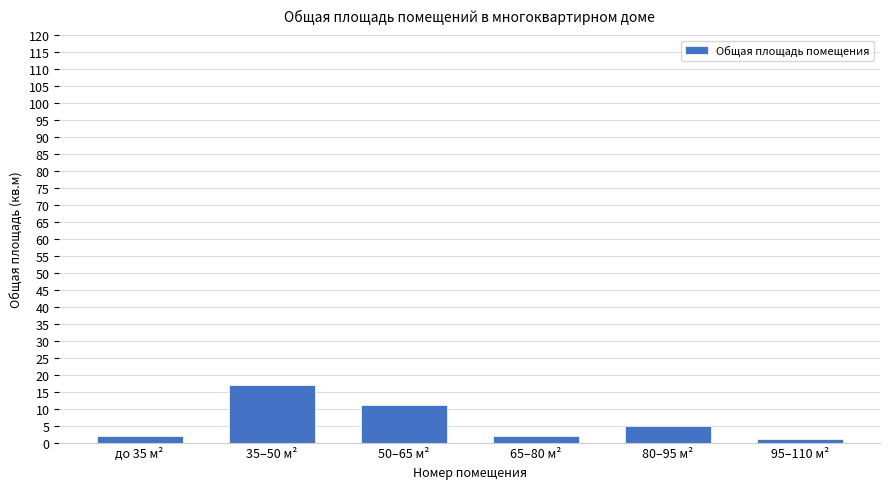

Approximately how many times larger is the value at 80–95 м² compared to 50–65 м²?

0.5